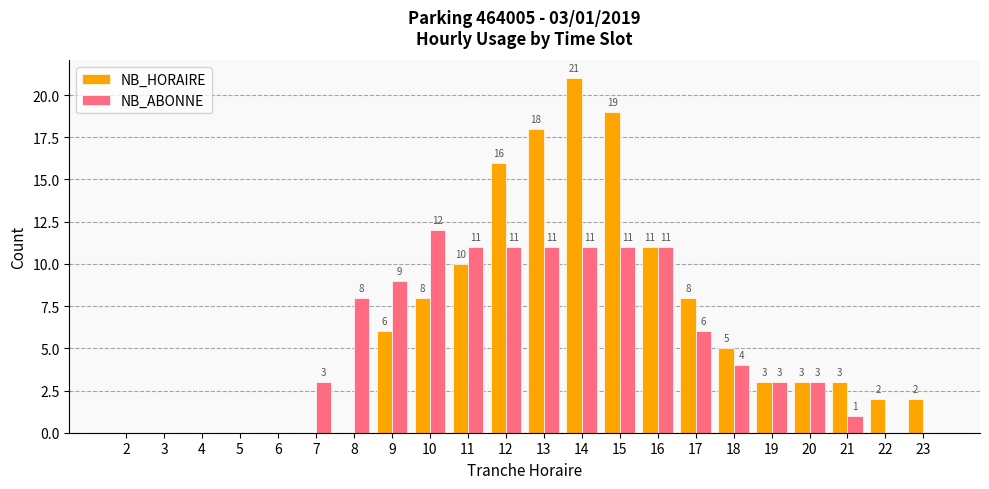

At which label does NB_HORAIRE reach its peak?

14